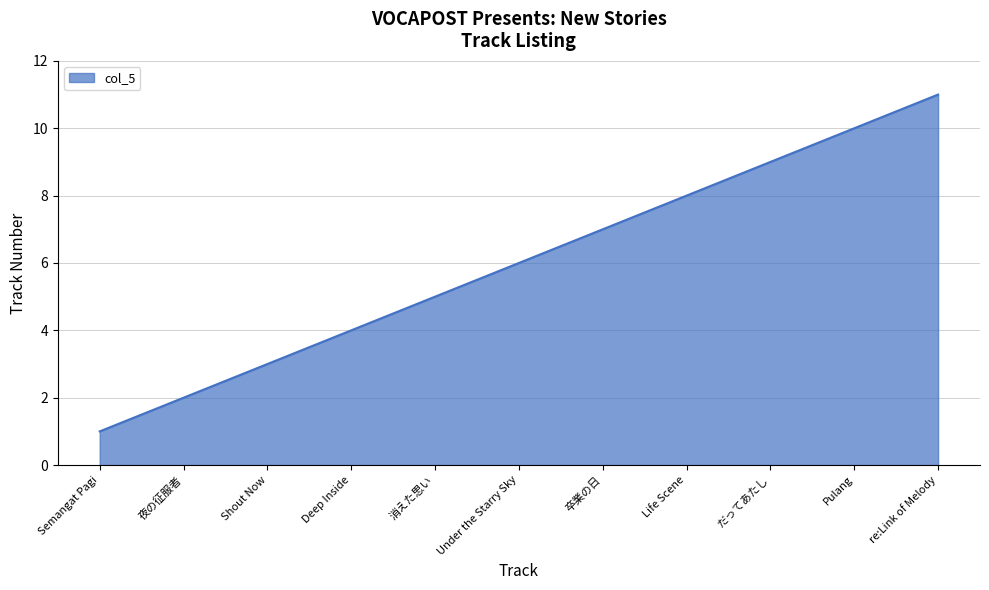

What position from the left is だってあたし?

9